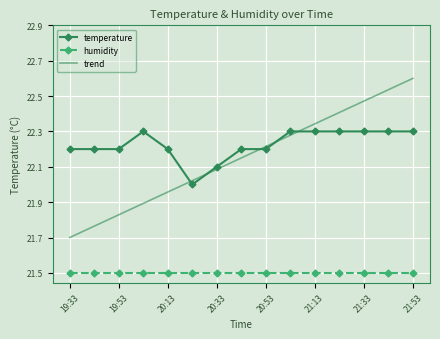

True or false: trend and humidity intersect in this chart.

False